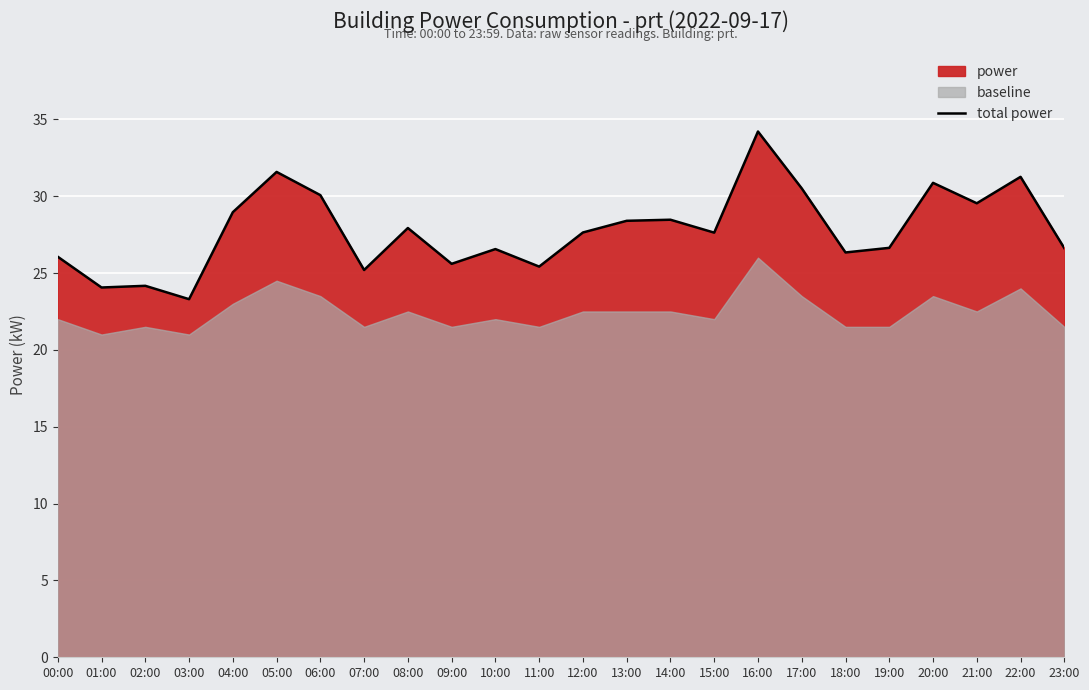

The chart shows a value of 29.0 at 04:00. True or false?

True